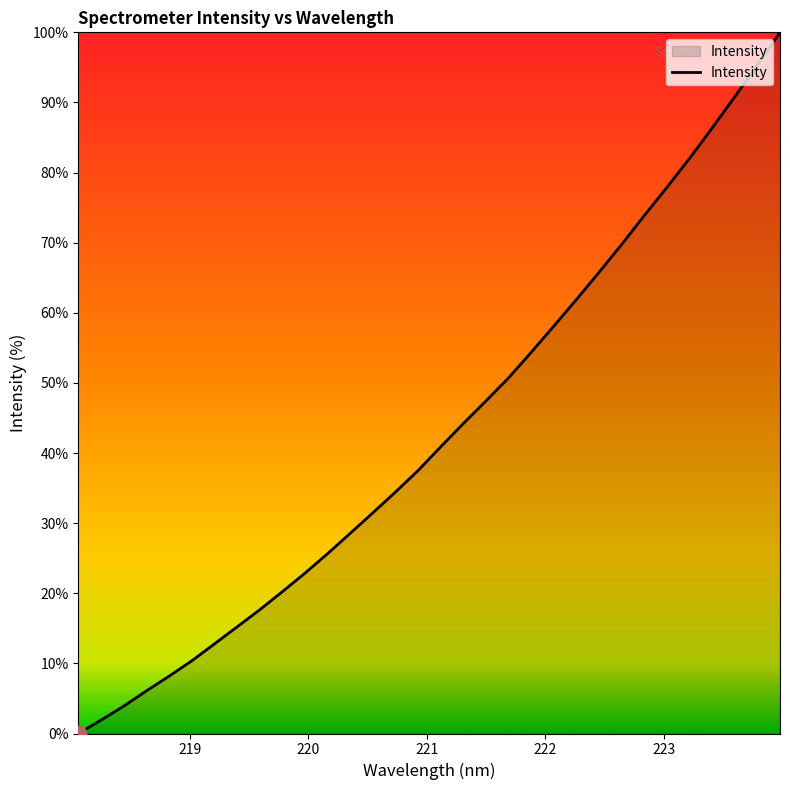

Reading left to right, extract all data points from this chart.

0.0	1.9	3.9	6.1	8.2	10.4	12.8	15.2	17.6	20.2	22.9	25.7	28.6	31.5	34.4	37.5	40.9	44.2	47.4	50.7	54.4	58.1	61.9	65.8	69.8	73.9	77.9	82.0	86.4	90.8	95.3	100.0